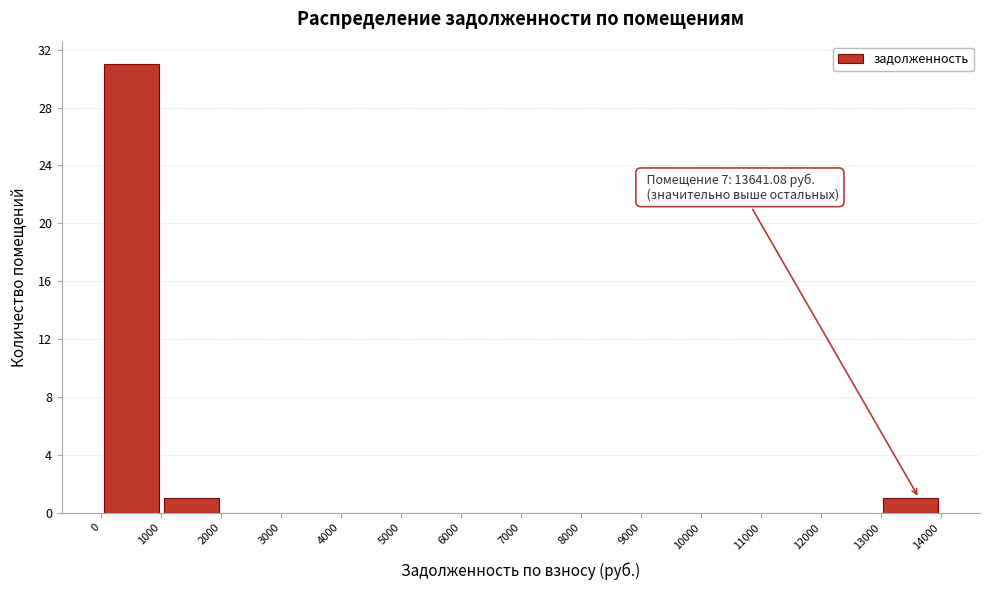

Which range on the x-axis has the tallest bar?

0 to 1000